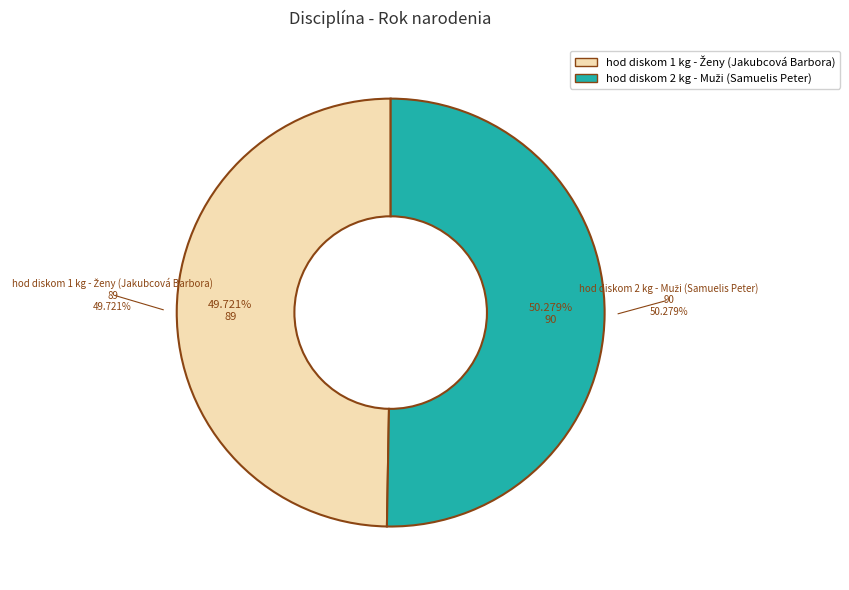

The hod diskom 2 kg - Muži (Samuelis Peter) slice represents 50% of the pie. True or false?

True